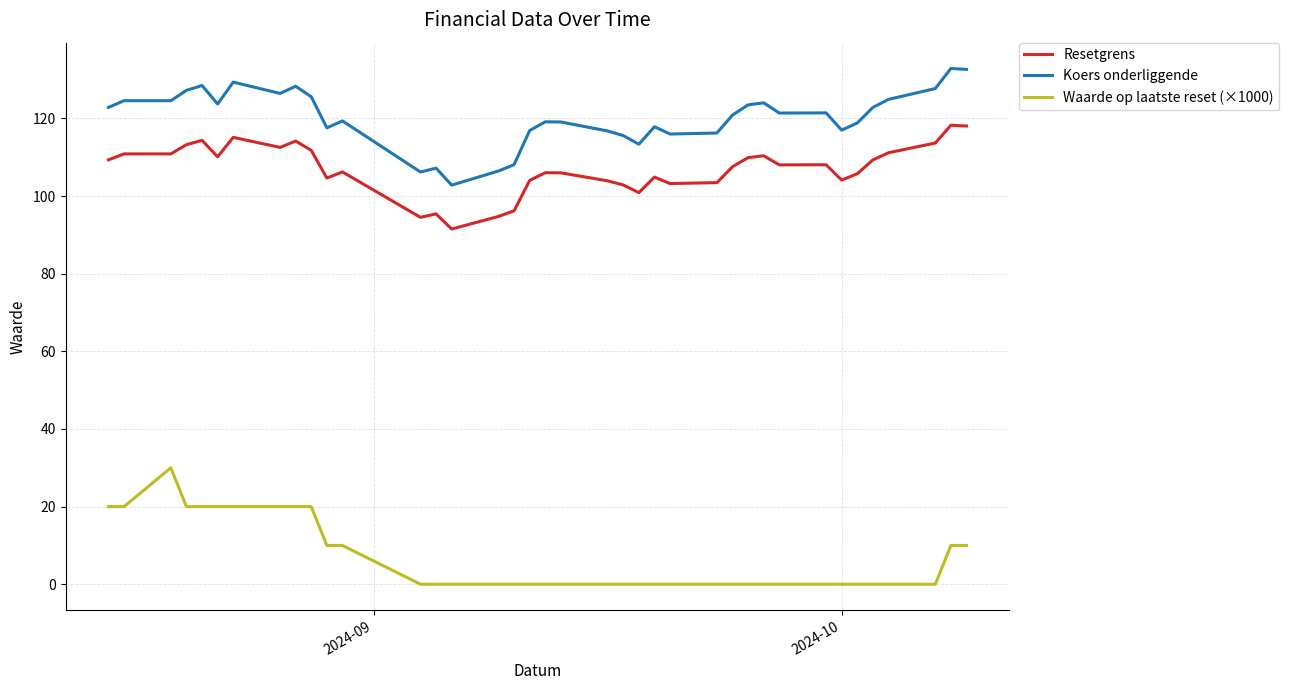

True or false: Waarde op laatste reset (×1000) and Koers onderliggende cross at least once.

False